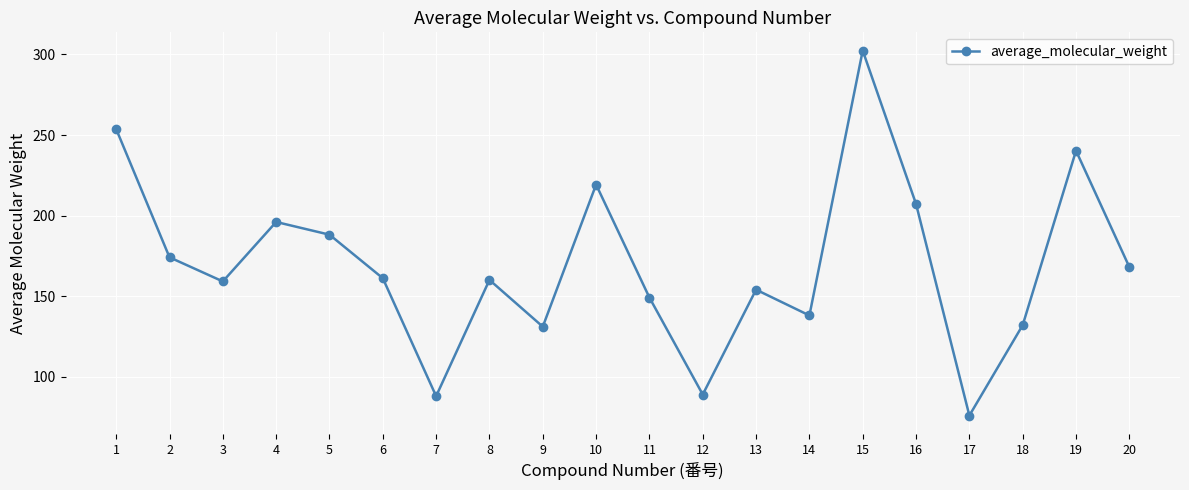

What is the difference between the maximum and second lowest values?

214.3